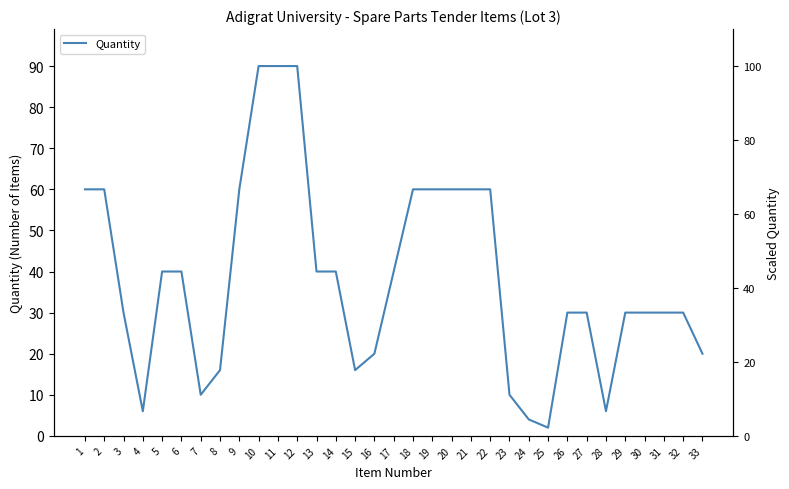

Rank the categories by value from highest to lowest.

10, 11, 12, 1, 2, 9, 18, 19, 20, 21, 22, 5, 6, 13, 14, 17, 3, 26, 27, 29, 30, 31, 32, 16, 33, 8, 15, 7, 23, 4, 28, 24, 25